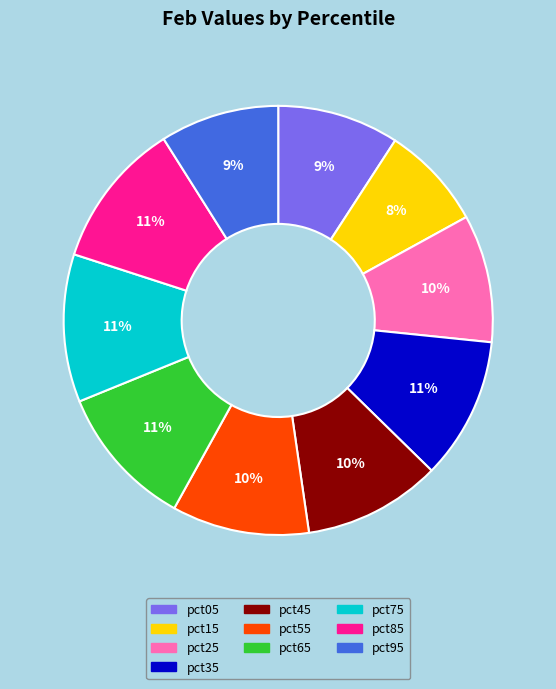

Does any single category account for the majority?

No